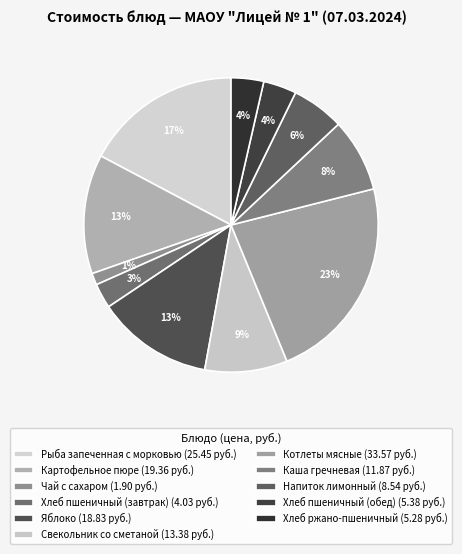

Count the number of slices in the pie.

11